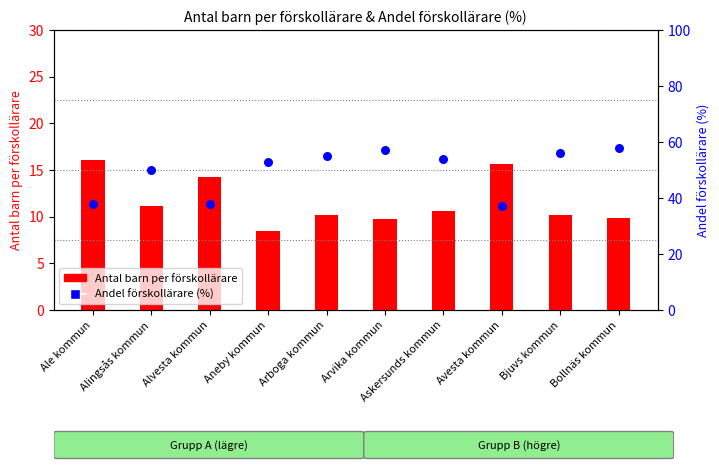

Is the value of Antal barn per förskollärare at Ale kommun greater than the value of Andel förskollärare (%) at Bjuvs kommun?

No